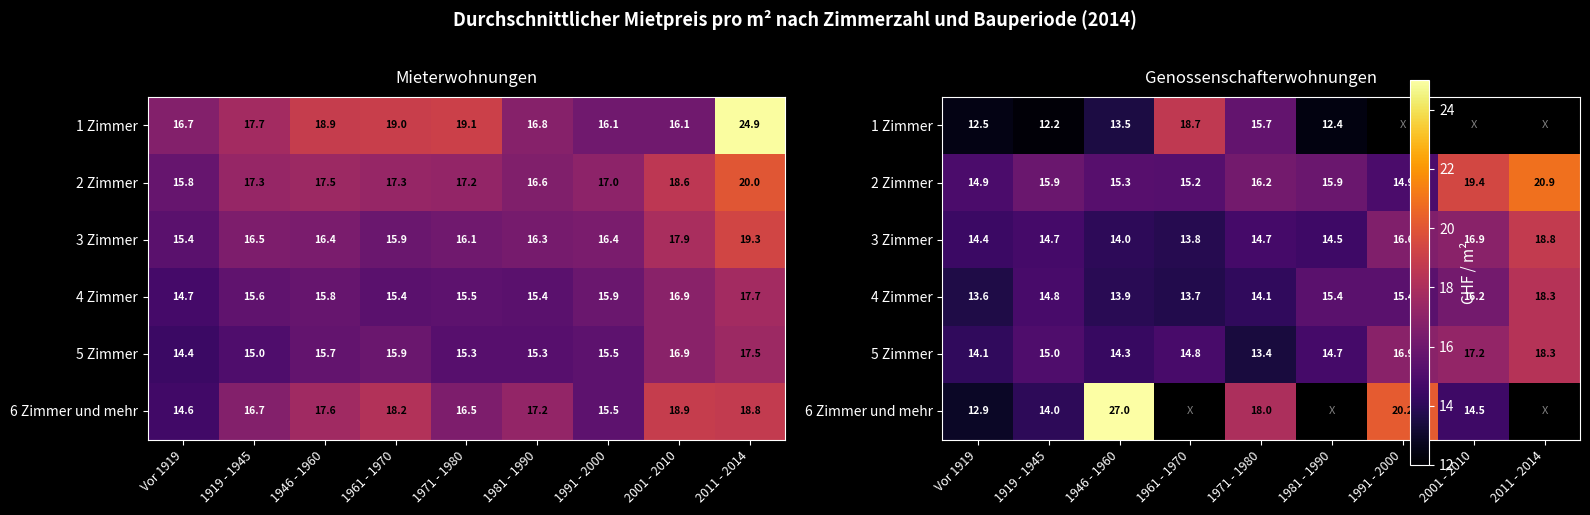

Which label corresponds to the smallest value in the chart?

1919 - 1945